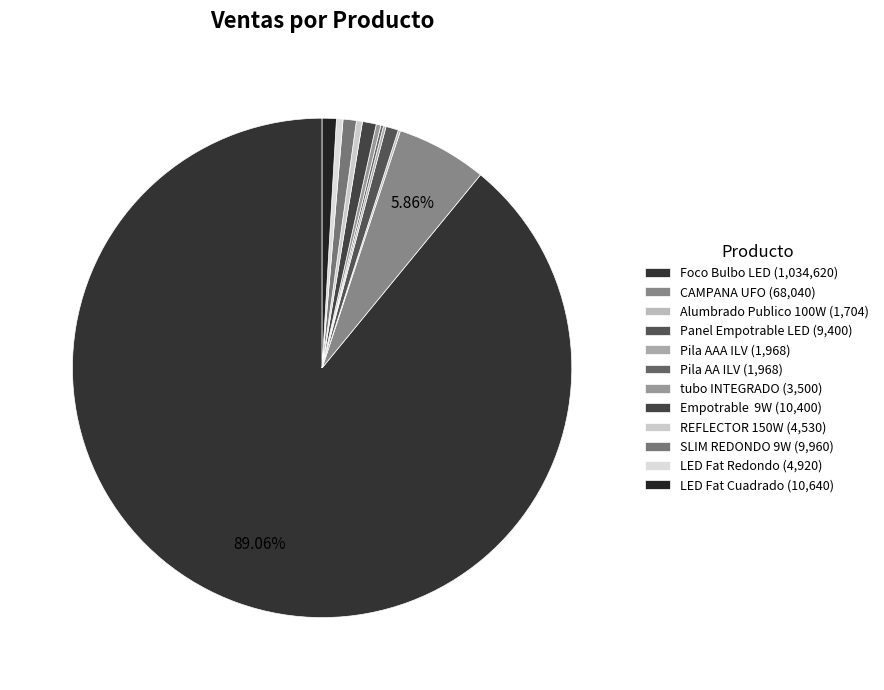

To the nearest percent, what is the average slice percentage?

8%